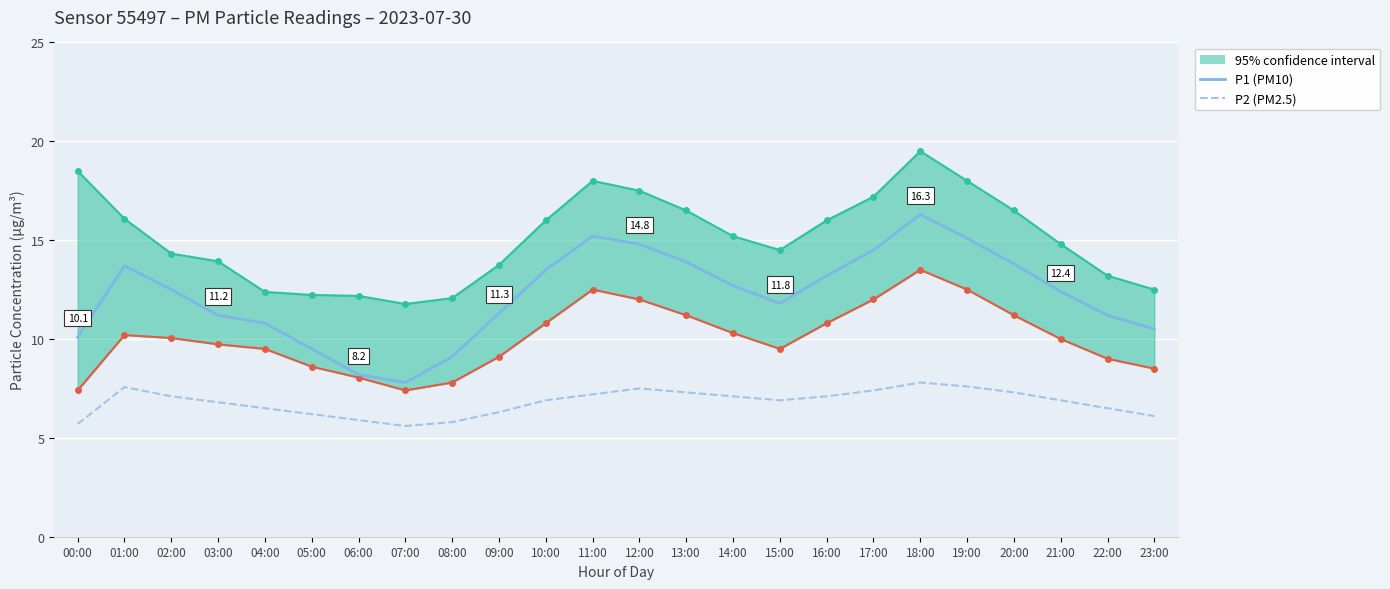

Which category has the highest value across all series?

18:00